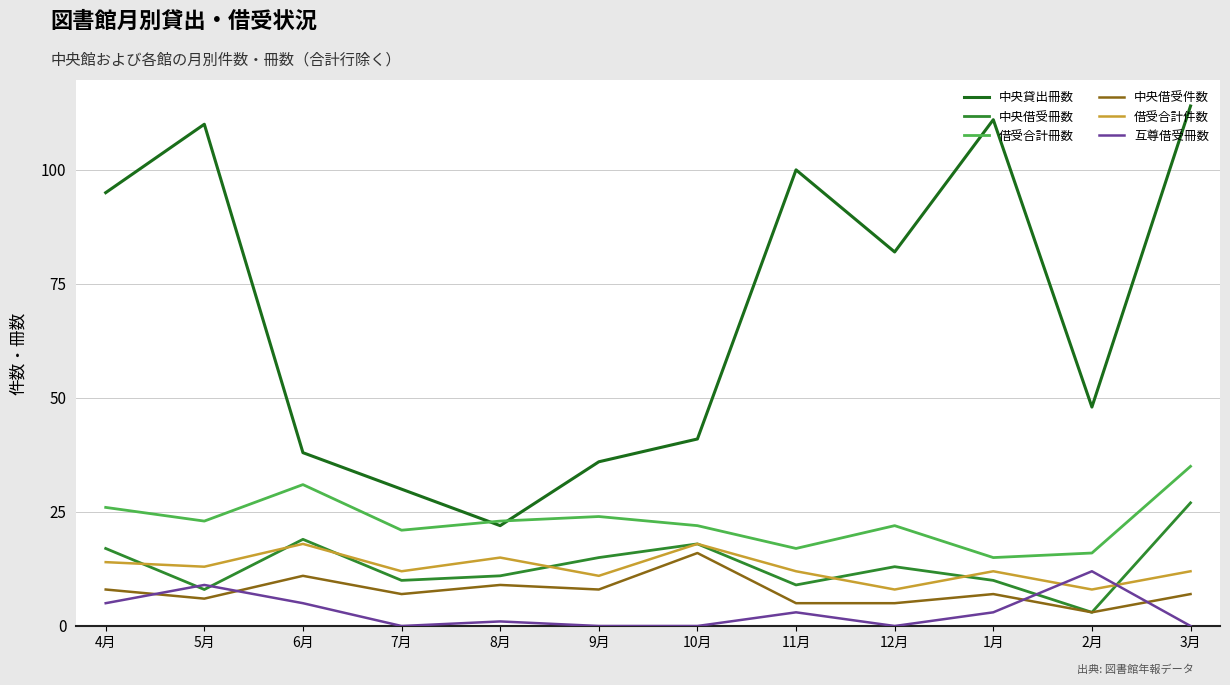

True or false: 中央借受件数 and 借受合計件数 cross at least once.

False